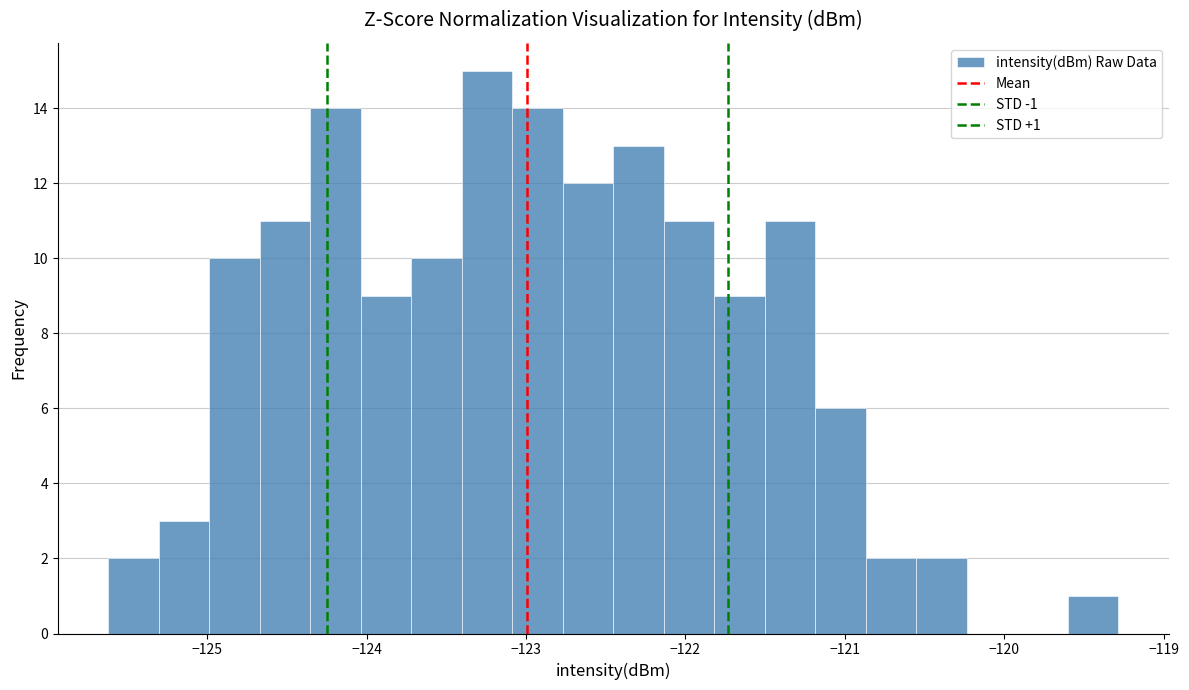

Around what value on the x-axis is the tallest bar? Give the approximate position of its centre, as read against the axis.

-123.2